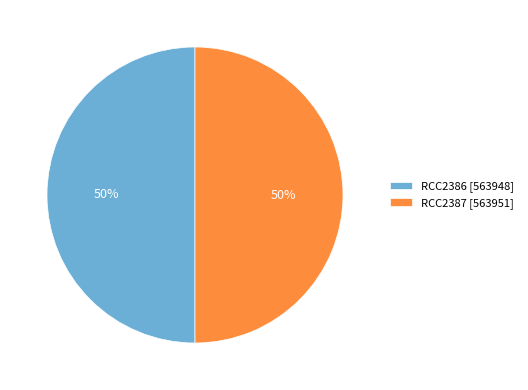

Approximately how many times larger is the value at RCC2386 [563948] compared to RCC2387 [563951]?

1.0